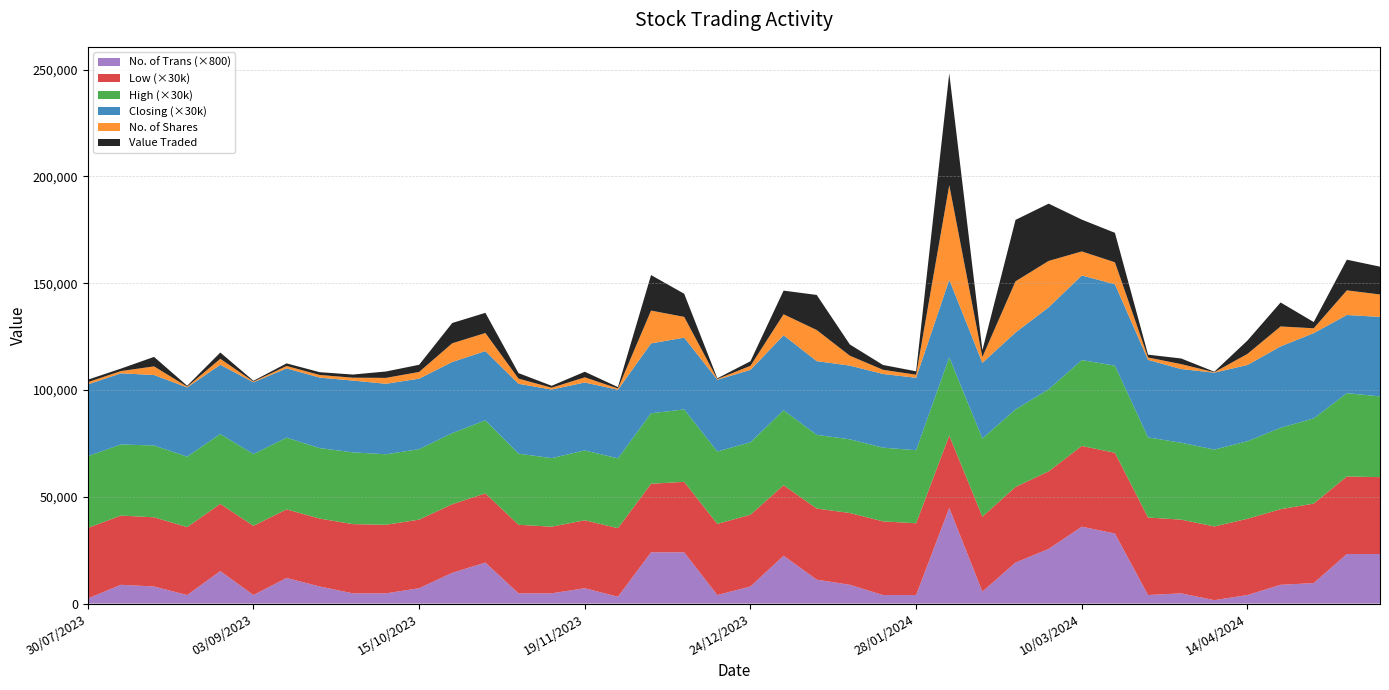

Reading left to right, list all the values displayed in this chart.

Value Traded: 12/05/2024=13018.0	05/05/2024=14361.0	28/04/2024=2917.0	21/04/2024=11226.0	14/04/2024=6257.0	07/04/2024=242.0	31/03/2024=2644.0	24/03/2024=1333.0	17/03/2024=13800.0	10/03/2024=14898.0	03/03/2024=26818.0	25/02/2024=28762.0	18/02/2024=3199.0	11/02/2024=52363.0	28/01/2024=1609.0	21/01/2024=2253.0	14/01/2024=5260.0	07/01/2024=16425.0	31/12/2023=11081.0	24/12/2023=2137.0	17/12/2023=351.0	10/12/2023=10831.0	03/12/2023=16629.0	26/11/2023=643.0	19/11/2023=2609.0	12/11/2023=904.0	05/11/2023=2585.0	29/10/2023=9452.0	22/10/2023=9500.0	15/10/2023=3357.0	08/10/2023=2995.0	24/09/2023=1473.0	17/09/2023=1304.0	10/09/2023=1222.0	03/09/2023=365.0	27/08/2023=2954.0	20/08/2023=399.0	13/08/2023=4443.0	06/08/2023=1147.0	30/07/2023=1156.0
No. of Shares: 12/05/2024=10512.0	05/05/2024=11535.0	28/04/2024=2282.0	21/04/2024=9343.0	14/04/2024=5195.0	07/04/2024=210.0	31/03/2024=2299.0	24/03/2024=1100.0	17/03/2024=10273.0	10/03/2024=11261.0	03/03/2024=21712.0	25/02/2024=23971.0	18/02/2024=2718.0	11/02/2024=44265.0	28/01/2024=1433.0	21/01/2024=1959.0	14/01/2024=4635.0	07/01/2024=14563.0	31/12/2023=9833.0	24/12/2023=1908.0	17/12/2023=313.0	10/12/2023=9716.0	03/12/2023=15368.0	26/11/2023=601.0	19/11/2023=2425.0	12/11/2023=859.0	05/11/2023=2414.0	29/10/2023=8469.0	22/10/2023=8759.0	15/10/2023=3137.0	08/10/2023=2762.0	24/09/2023=1353.0	17/09/2023=1224.0	10/09/2023=1135.0	03/09/2023=335.0	27/08/2023=2782.0	20/08/2023=370.0	13/08/2023=4042.0	06/08/2023=1053.0	30/07/2023=1050.0
High: 12/05/2024=1.3	05/05/2024=1.3	28/04/2024=1.3	21/04/2024=1.3	14/04/2024=1.2	07/04/2024=1.2	31/03/2024=1.2	24/03/2024=1.2	17/03/2024=1.4	10/03/2024=1.3	03/03/2024=1.3	25/02/2024=1.2	18/02/2024=1.2	11/02/2024=1.2	28/01/2024=1.1	21/01/2024=1.1	14/01/2024=1.1	07/01/2024=1.1	31/12/2023=1.2	24/12/2023=1.1	17/12/2023=1.1	10/12/2023=1.1	03/12/2023=1.1	26/11/2023=1.1	19/11/2023=1.1	12/11/2023=1.1	05/11/2023=1.1	29/10/2023=1.1	22/10/2023=1.1	15/10/2023=1.1	08/10/2023=1.1	24/09/2023=1.1	17/09/2023=1.1	10/09/2023=1.1	03/09/2023=1.1	27/08/2023=1.1	20/08/2023=1.1	13/08/2023=1.1	06/08/2023=1.1	30/07/2023=1.1
Closing: 12/05/2024=1.2	05/05/2024=1.2	28/04/2024=1.3	21/04/2024=1.3	14/04/2024=1.2	07/04/2024=1.2	31/03/2024=1.1	24/03/2024=1.2	17/03/2024=1.3	10/03/2024=1.3	03/03/2024=1.3	25/02/2024=1.2	18/02/2024=1.2	11/02/2024=1.2	28/01/2024=1.1	21/01/2024=1.1	14/01/2024=1.1	07/01/2024=1.1	31/12/2023=1.2	24/12/2023=1.1	17/12/2023=1.1	10/12/2023=1.1	03/12/2023=1.1	26/11/2023=1.1	19/11/2023=1.1	12/11/2023=1.1	05/11/2023=1.1	29/10/2023=1.1	22/10/2023=1.1	15/10/2023=1.1	08/10/2023=1.1	24/09/2023=1.1	17/09/2023=1.1	10/09/2023=1.1	03/09/2023=1.1	27/08/2023=1.1	20/08/2023=1.1	13/08/2023=1.1	06/08/2023=1.1	30/07/2023=1.1
Low: 12/05/2024=1.2	05/05/2024=1.2	28/04/2024=1.2	21/04/2024=1.2	14/04/2024=1.2	07/04/2024=1.1	31/03/2024=1.1	24/03/2024=1.2	17/03/2024=1.3	10/03/2024=1.3	03/03/2024=1.2	25/02/2024=1.2	18/02/2024=1.2	11/02/2024=1.1	28/01/2024=1.1	21/01/2024=1.1	14/01/2024=1.1	07/01/2024=1.1	31/12/2023=1.1	24/12/2023=1.1	17/12/2023=1.1	10/12/2023=1.1	03/12/2023=1.1	26/11/2023=1.1	19/11/2023=1.1	12/11/2023=1.0	05/11/2023=1.1	29/10/2023=1.1	22/10/2023=1.1	15/10/2023=1.1	08/10/2023=1.1	24/09/2023=1.1	17/09/2023=1.1	10/09/2023=1.1	03/09/2023=1.1	27/08/2023=1.1	20/08/2023=1.1	13/08/2023=1.1	06/08/2023=1.1	30/07/2023=1.1
No. of Trans: 12/05/2024=29.0	05/05/2024=29.0	28/04/2024=12.0	21/04/2024=11.0	14/04/2024=5.0	07/04/2024=2.0	31/03/2024=6.0	24/03/2024=5.0	17/03/2024=41.0	10/03/2024=45.0	03/03/2024=32.0	25/02/2024=24.0	18/02/2024=7.0	11/02/2024=56.0	28/01/2024=5.0	21/01/2024=5.0	14/01/2024=11.0	07/01/2024=14.0	31/12/2023=28.0	24/12/2023=10.0	17/12/2023=5.0	10/12/2023=30.0	03/12/2023=30.0	26/11/2023=4.0	19/11/2023=9.0	12/11/2023=6.0	05/11/2023=6.0	29/10/2023=24.0	22/10/2023=18.0	15/10/2023=9.0	08/10/2023=6.0	24/09/2023=6.0	17/09/2023=10.0	10/09/2023=15.0	03/09/2023=5.0	27/08/2023=19.0	20/08/2023=5.0	13/08/2023=10.0	06/08/2023=11.0	30/07/2023=3.0